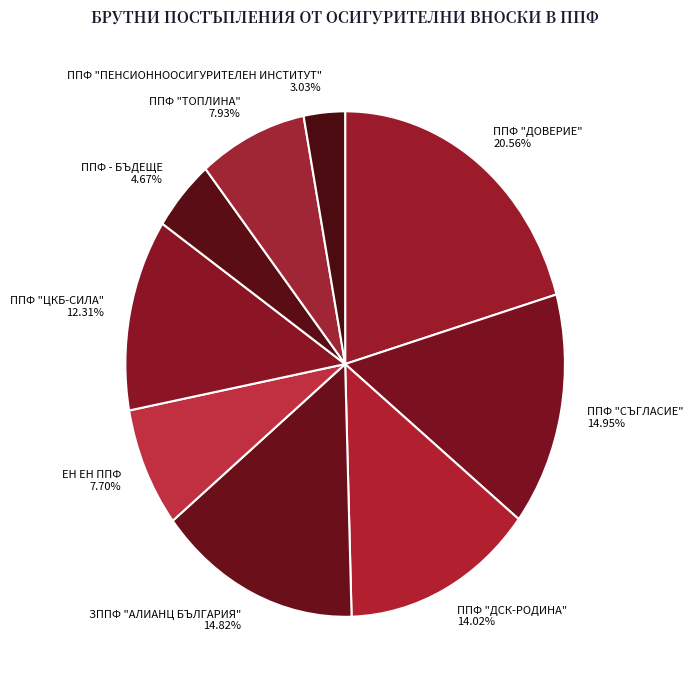

Does any single category account for the majority?

No